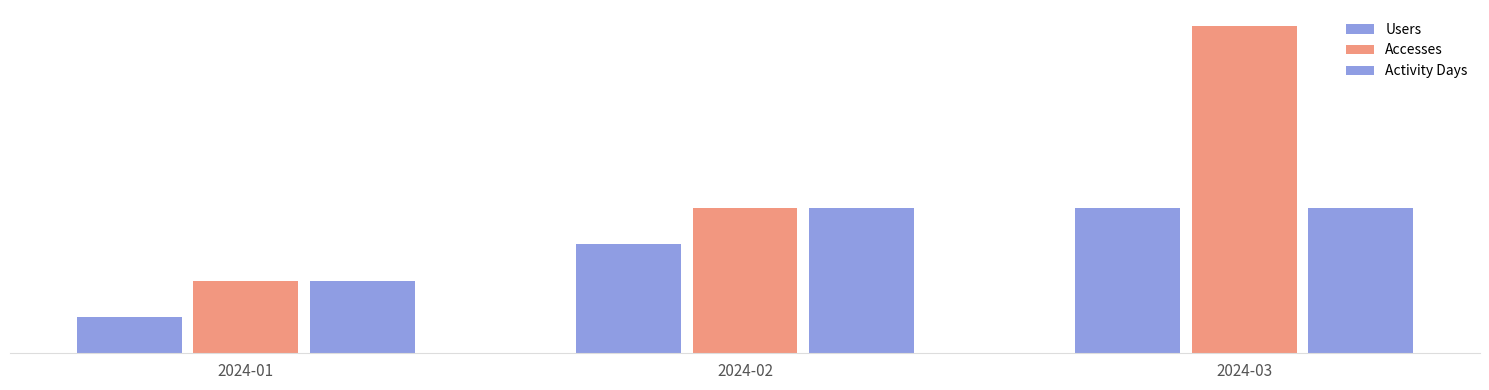

Does the chart contain stacked bars?

No